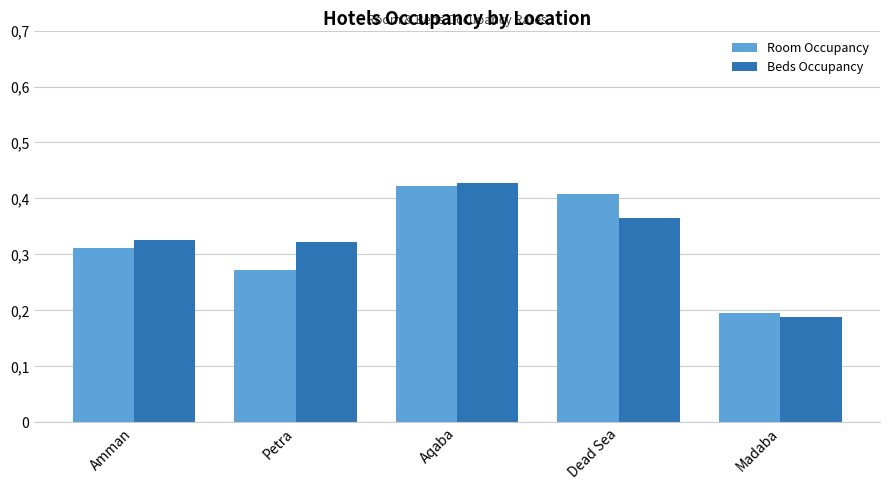

Which label corresponds to the largest value in the chart?

Aqaba